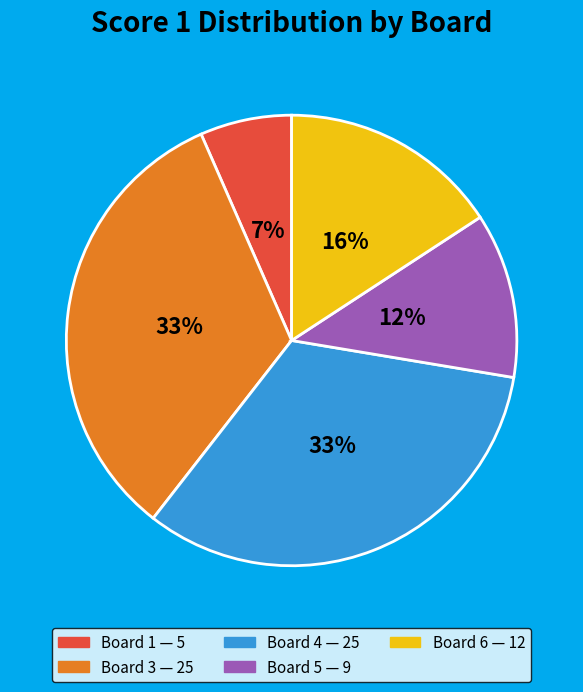

Is there a majority slice in this chart?

No